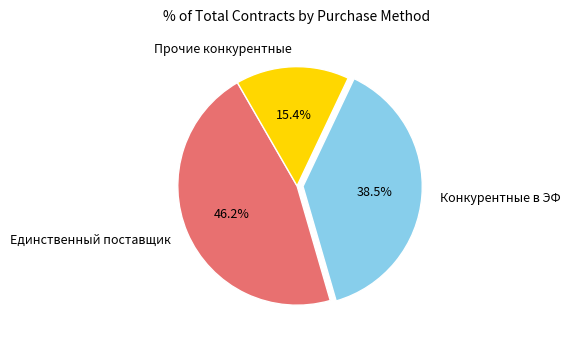

Is Прочие конкурентные the majority of the pie?

No